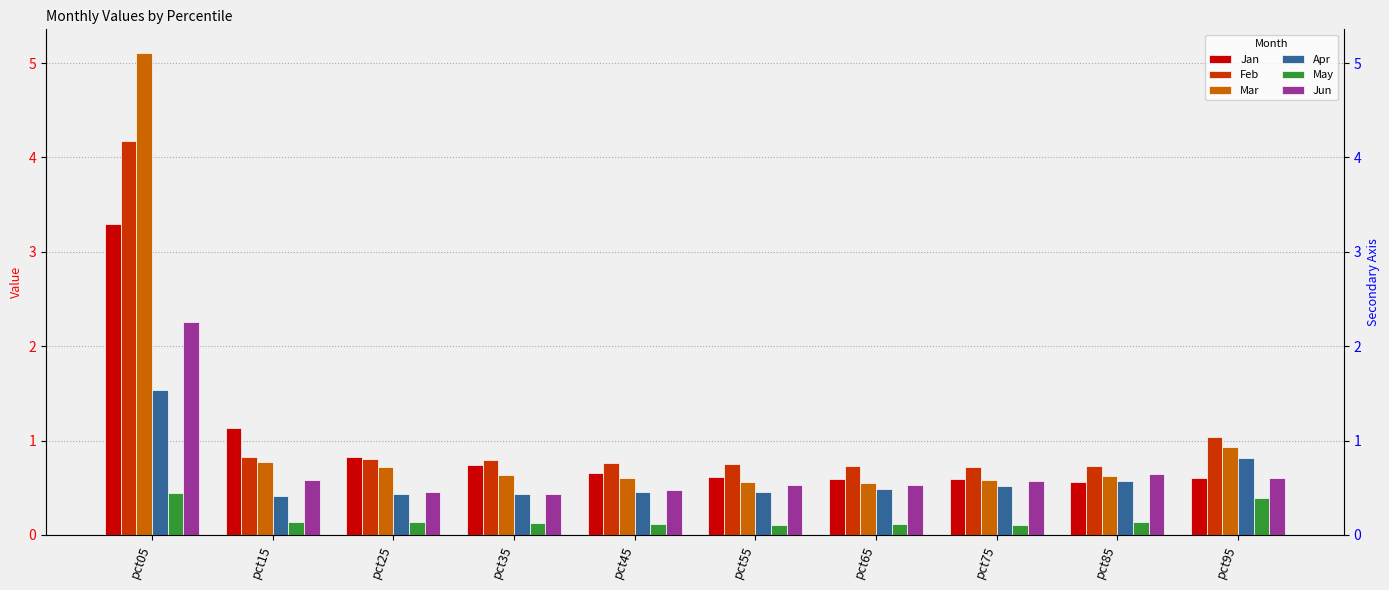

Which category has the highest value in the Jun series?

pct05